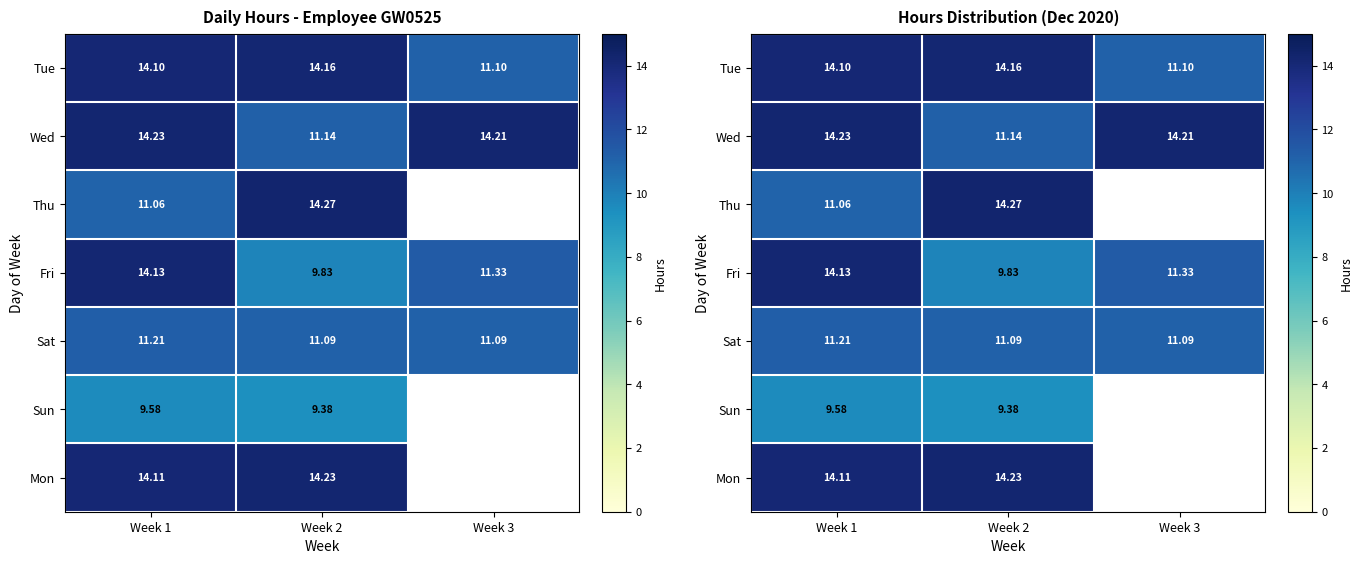

Which label corresponds to the smallest value in the chart?

Week 2